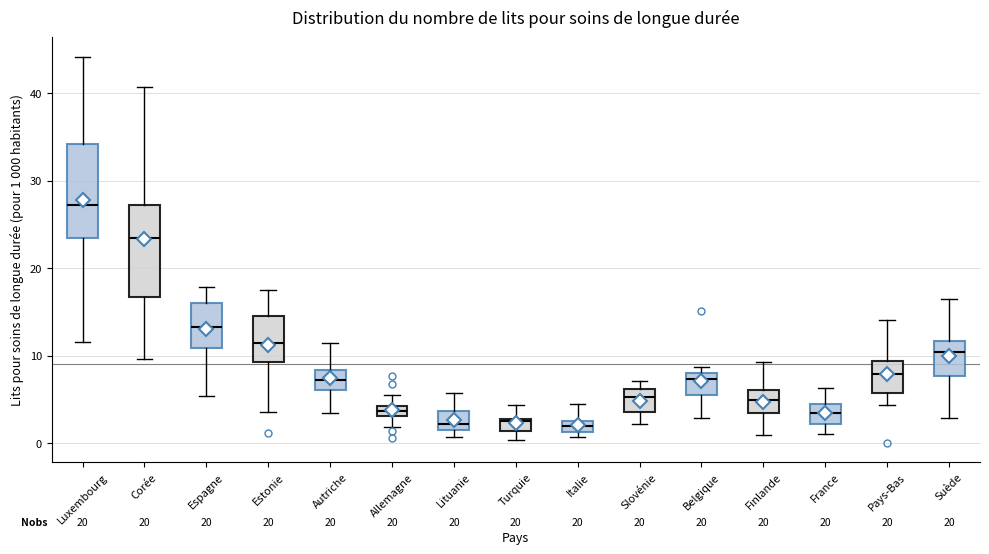

Where does the median line of the box for France sit on the y-axis? The values are not printed on the chart, so give them approximately, as read against the axis.

3